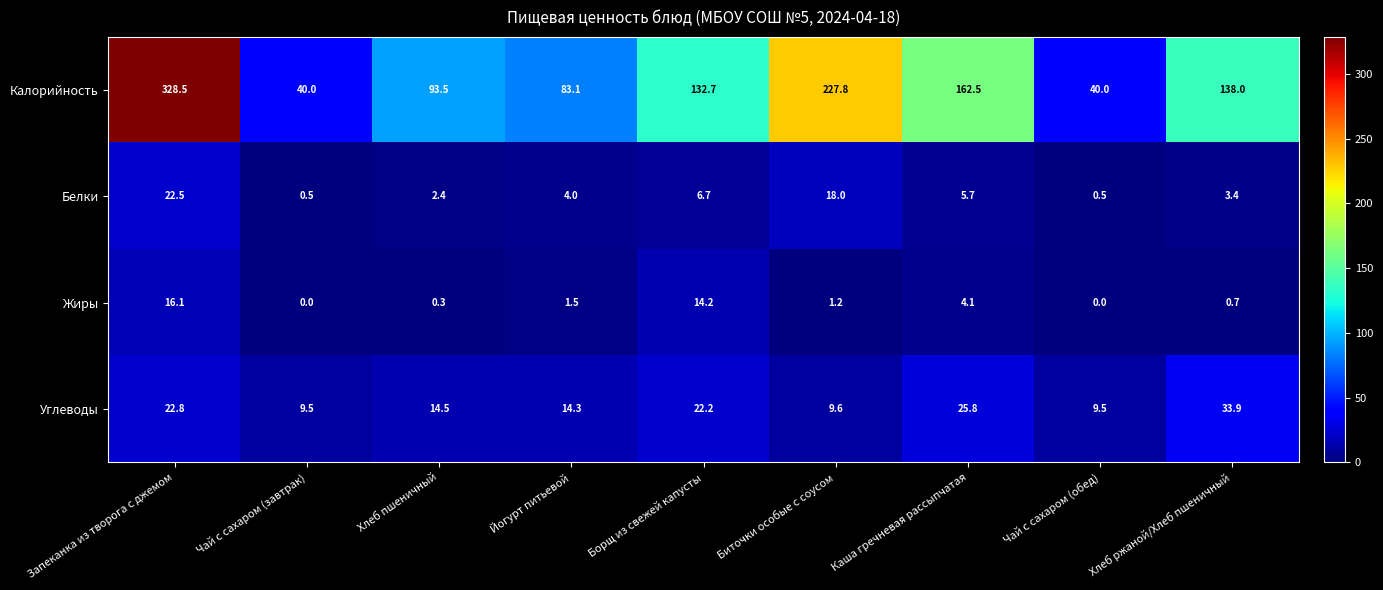

How many values in the Углеводы series exceed 14?

6